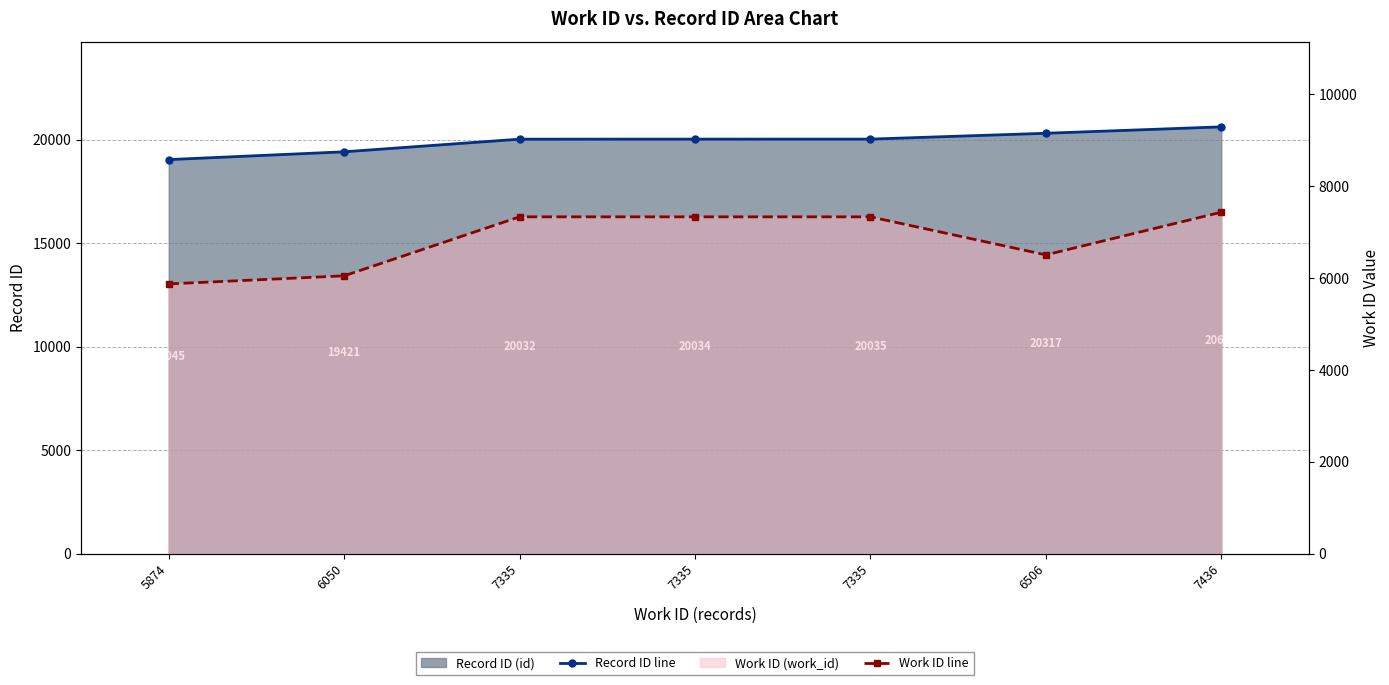

The Record ID line series shows 35851 at 6506. True or false?

False